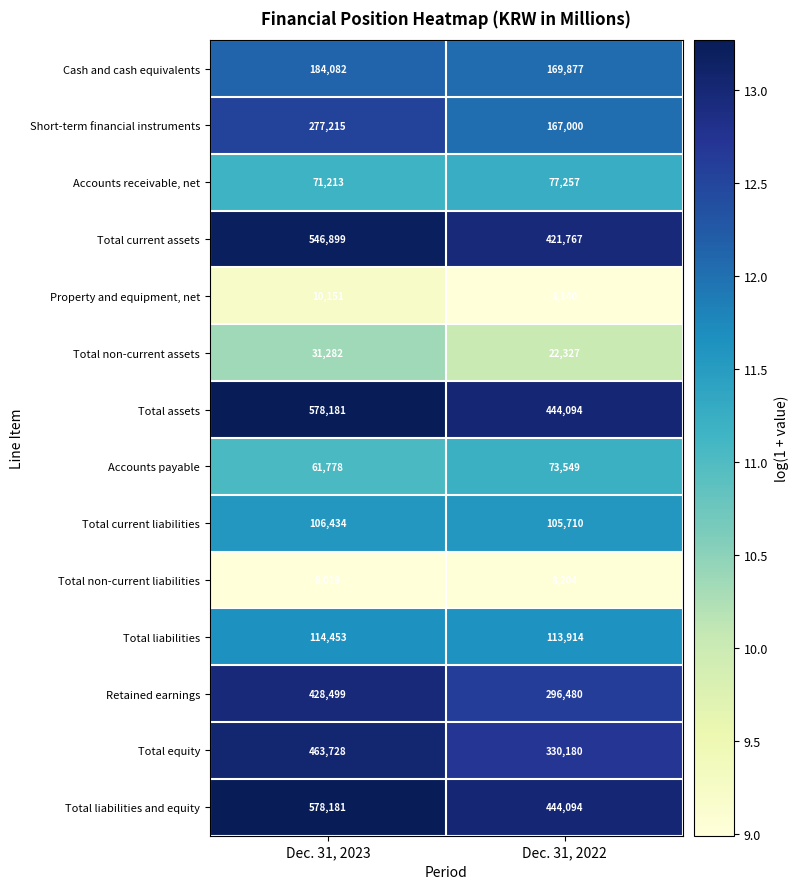

Reading left to right, transcribe all the data shown in this chart.

Cash and cash equivalents: 184082	169877
Short-term financial instruments: 277215	167000
Accounts receivable, net: 71213	77257
Total current assets: 546899	421767
Property and equipment, net: 10151	8140
Total non-current assets: 31282	22327
Total assets: 578181	444094
Accounts payable: 61778	73549
Total current liabilities: 106434	105710
Total non-current liabilities: 8019	8204
Total liabilities: 114453	113914
Retained earnings: 428499	296480
Total equity: 463728	330180
Total liabilities and equity: 578181	444094